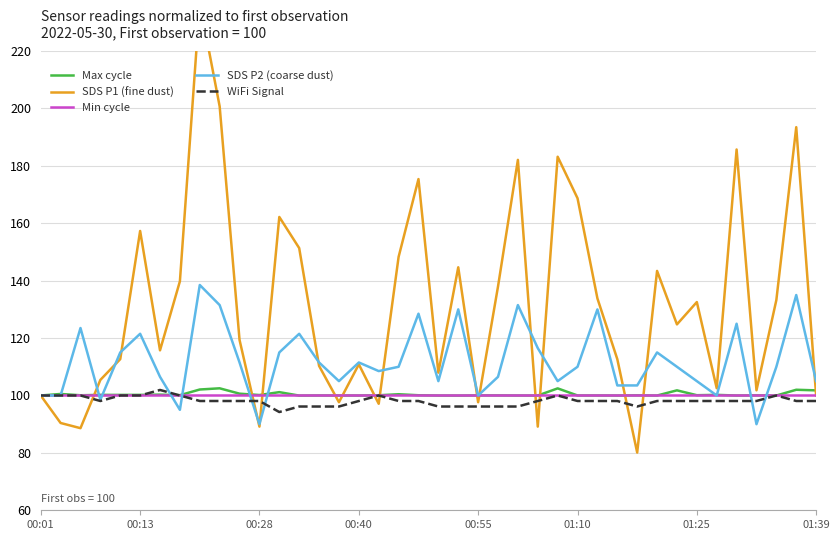

What is the highest value of the Min cycle series?

100.0